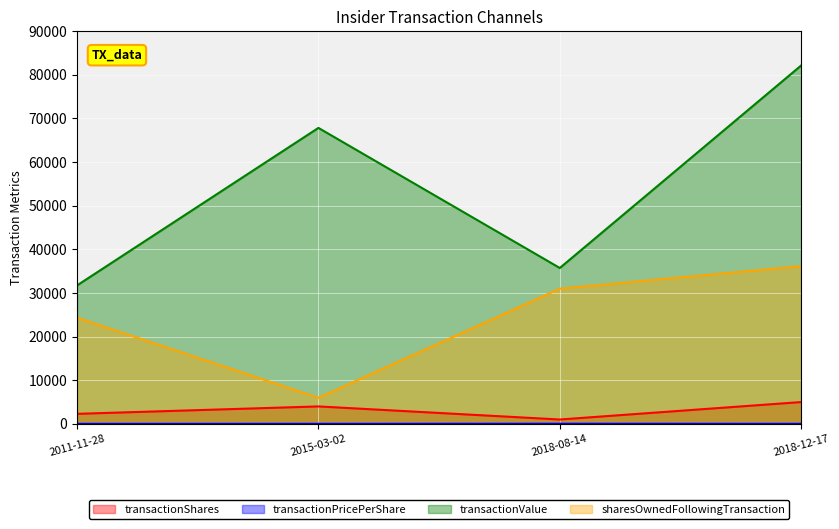

What is the label of the 1st point from the left?

2011-11-28